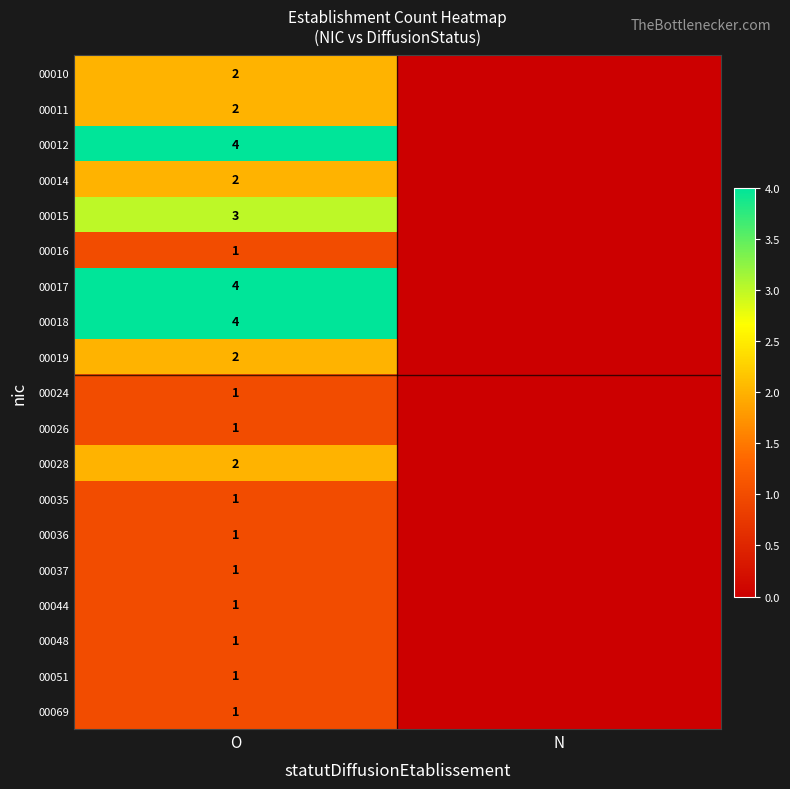

What is the difference between the highest and lowest values at O?

3